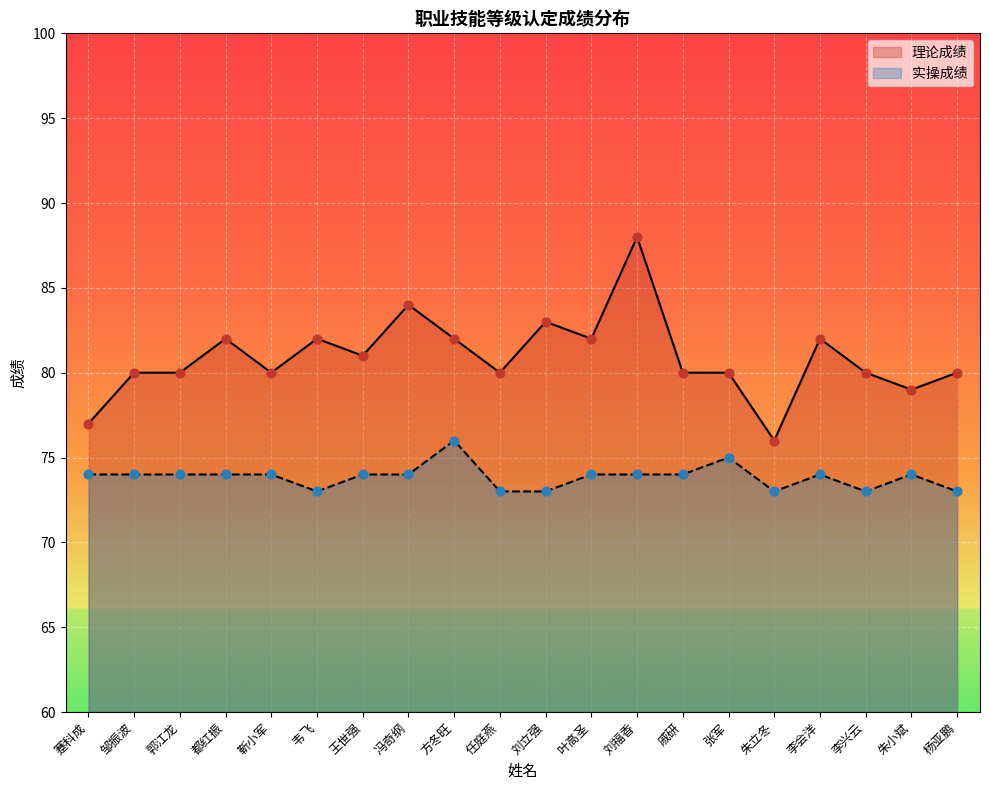

Which series has the largest total across all categories?

理论成绩